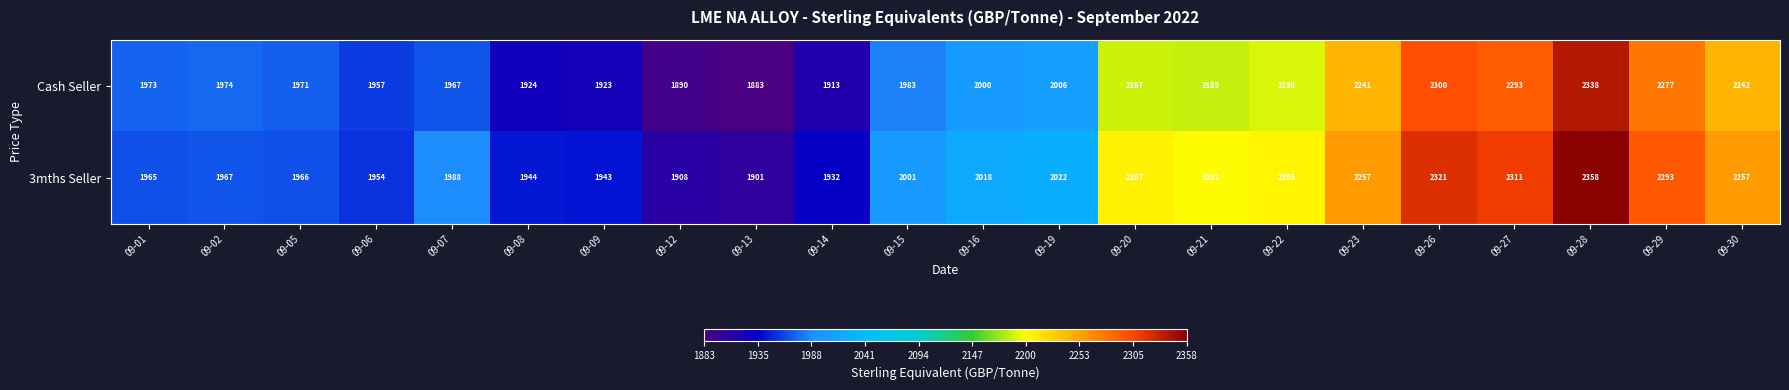

What is the difference between the Cash Seller values at 09-01 and 09-15?

10